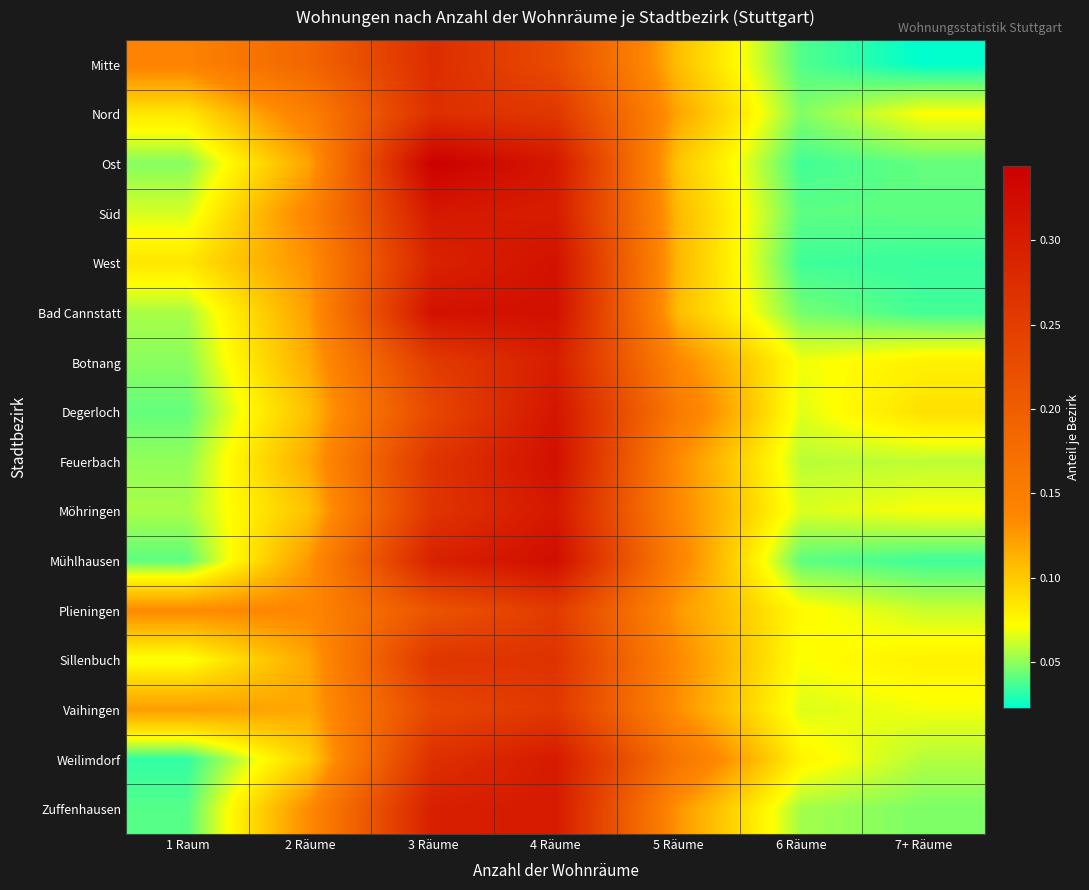

Reading left to right, transcribe all the data shown in this chart.

Mitte: 1 Raum=0.1	2 Räume=0.2	3 Räume=0.3	4 Räume=0.2	5 Räume=0.1	6 Räume=0.0	7+ Räume=0.0
Nord: 1 Raum=0.1	2 Räume=0.1	3 Räume=0.3	4 Räume=0.3	5 Räume=0.1	6 Räume=0.0	7+ Räume=0.1
Ost: 1 Raum=0.0	2 Räume=0.1	3 Räume=0.3	4 Räume=0.3	5 Räume=0.1	6 Räume=0.0	7+ Räume=0.0
Süd: 1 Raum=0.1	2 Räume=0.1	3 Räume=0.3	4 Räume=0.3	5 Räume=0.1	6 Räume=0.0	7+ Räume=0.0
West: 1 Raum=0.1	2 Räume=0.1	3 Räume=0.3	4 Räume=0.3	5 Räume=0.1	6 Räume=0.0	7+ Räume=0.0
Bad Cannstatt: 1 Raum=0.1	2 Räume=0.1	3 Räume=0.3	4 Räume=0.3	5 Räume=0.1	6 Räume=0.0	7+ Räume=0.0
Botnang: 1 Raum=0.0	2 Räume=0.1	3 Räume=0.3	4 Räume=0.3	5 Räume=0.1	6 Räume=0.1	7+ Räume=0.1
Degerloch: 1 Raum=0.0	2 Räume=0.1	3 Räume=0.2	4 Räume=0.3	5 Räume=0.2	6 Räume=0.1	7+ Räume=0.1
Feuerbach: 1 Raum=0.1	2 Räume=0.1	3 Räume=0.3	4 Räume=0.3	5 Räume=0.1	6 Räume=0.1	7+ Räume=0.1
Möhringen: 1 Raum=0.1	2 Räume=0.1	3 Räume=0.3	4 Räume=0.3	5 Räume=0.1	6 Räume=0.1	7+ Räume=0.1
Mühlhausen: 1 Raum=0.0	2 Räume=0.1	3 Räume=0.3	4 Räume=0.3	5 Räume=0.1	6 Räume=0.0	7+ Räume=0.0
Plieningen: 1 Raum=0.1	2 Räume=0.1	3 Räume=0.2	4 Räume=0.3	5 Räume=0.1	6 Räume=0.1	7+ Räume=0.1
Sillenbuch: 1 Raum=0.1	2 Räume=0.1	3 Räume=0.3	4 Räume=0.3	5 Räume=0.1	6 Räume=0.1	7+ Räume=0.1
Vaihingen: 1 Raum=0.1	2 Räume=0.1	3 Räume=0.2	4 Räume=0.3	5 Räume=0.1	6 Räume=0.1	7+ Räume=0.1
Weilimdorf: 1 Raum=0.0	2 Räume=0.1	3 Räume=0.3	4 Räume=0.3	5 Räume=0.2	6 Räume=0.1	7+ Räume=0.1
Zuffenhausen: 1 Raum=0.0	2 Räume=0.1	3 Räume=0.3	4 Räume=0.3	5 Räume=0.1	6 Räume=0.1	7+ Räume=0.0